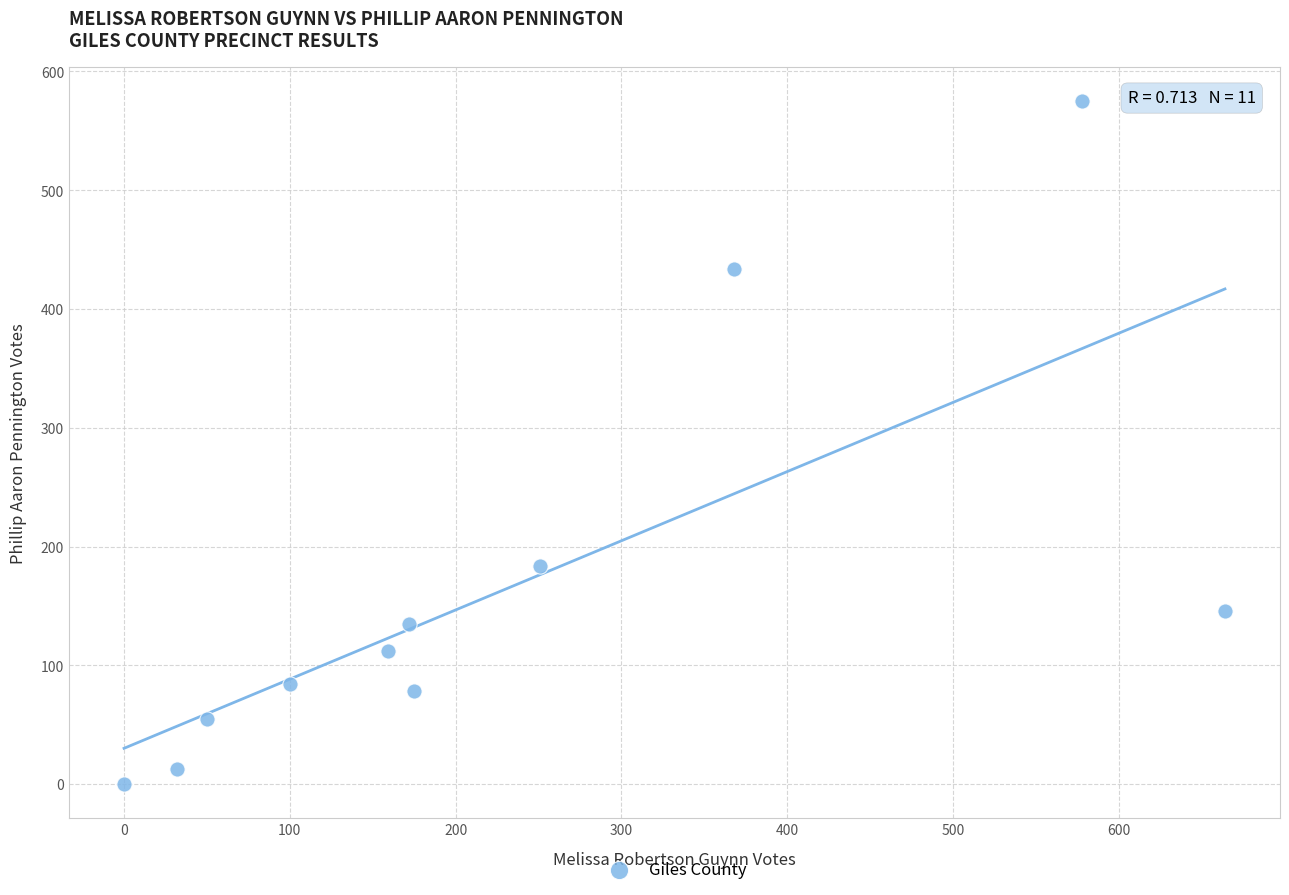

What is the range of X values (max minus min)?

664